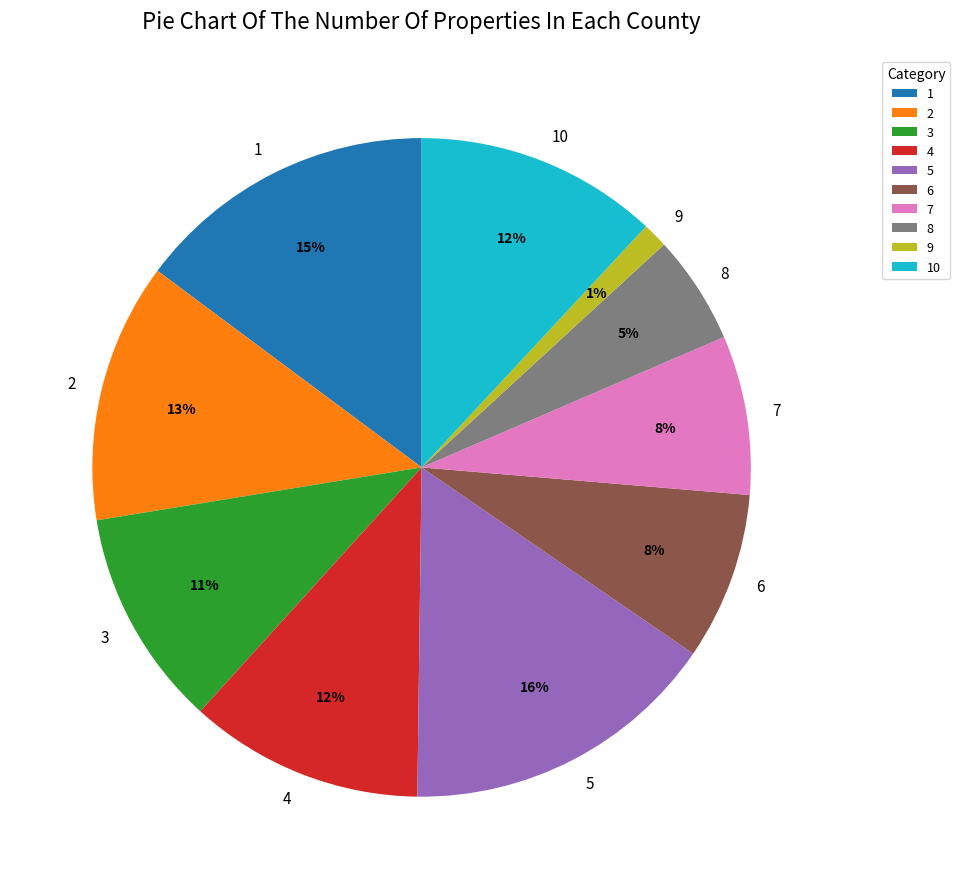

Is it true that 6 is 8% of the pie?

True